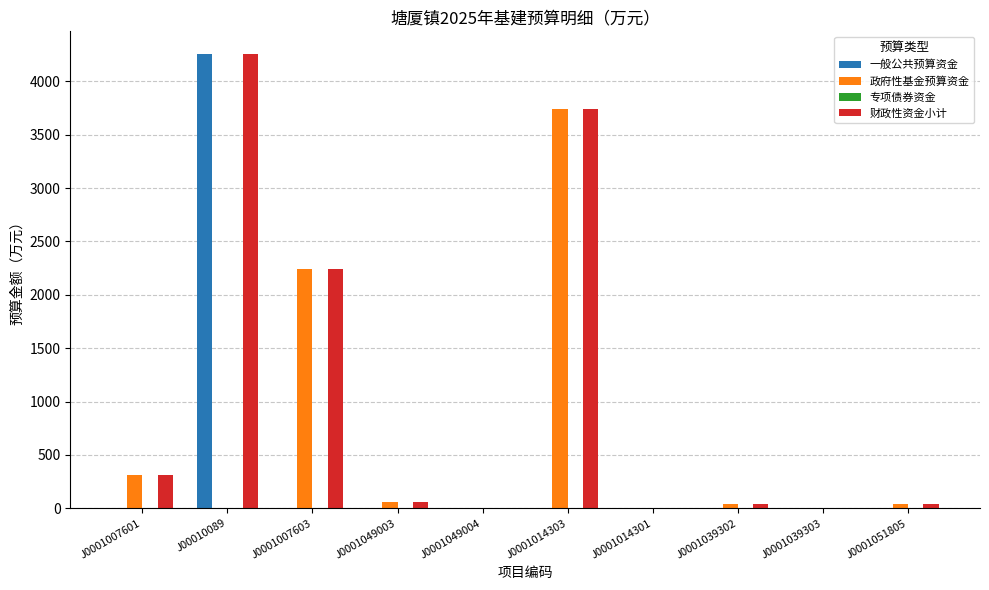

Which series has the largest total across all categories?

财政性资金小计